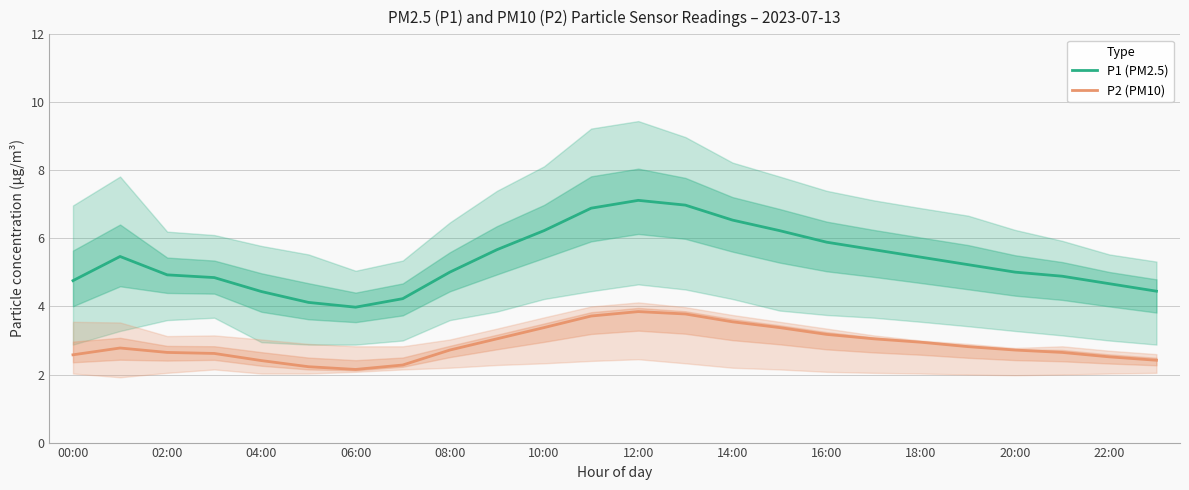

True or false: P1 (PM2.5) has more than 2 points higher than both neighbors.

False